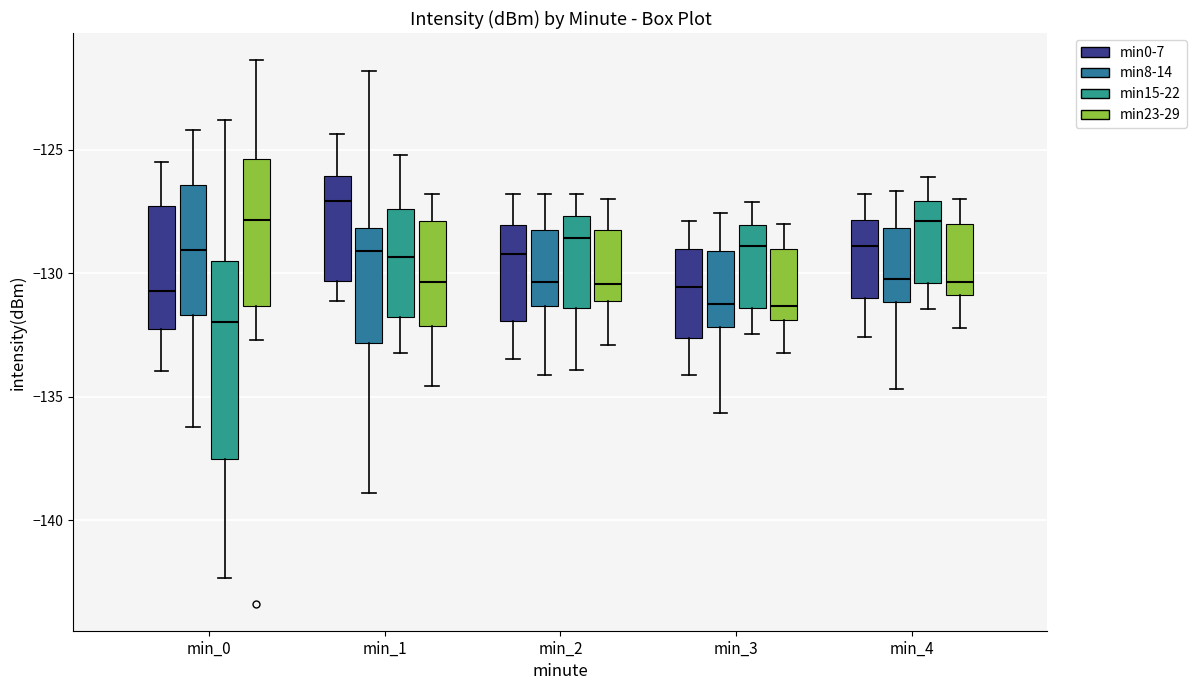

Which box is the tallest, from its lower edge to its upper edge?

min_0 (min15-22)